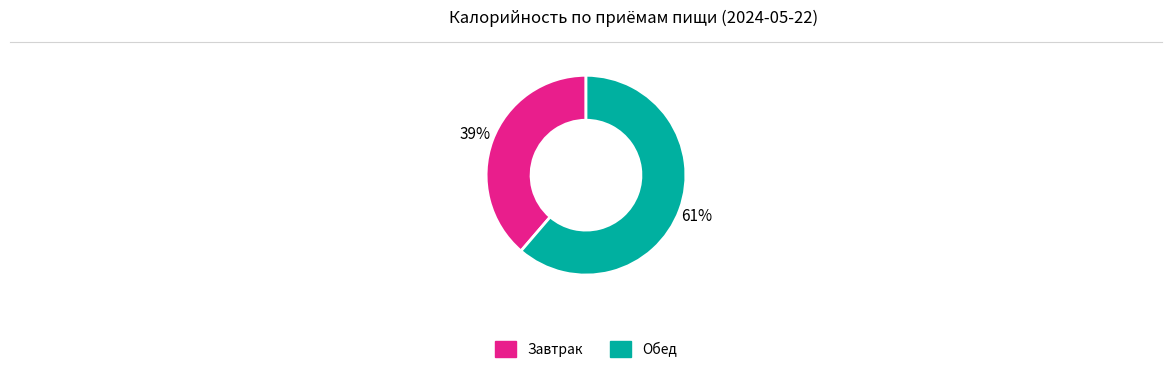

Do Обед and Завтрак together represent more than half of the pie?

Yes